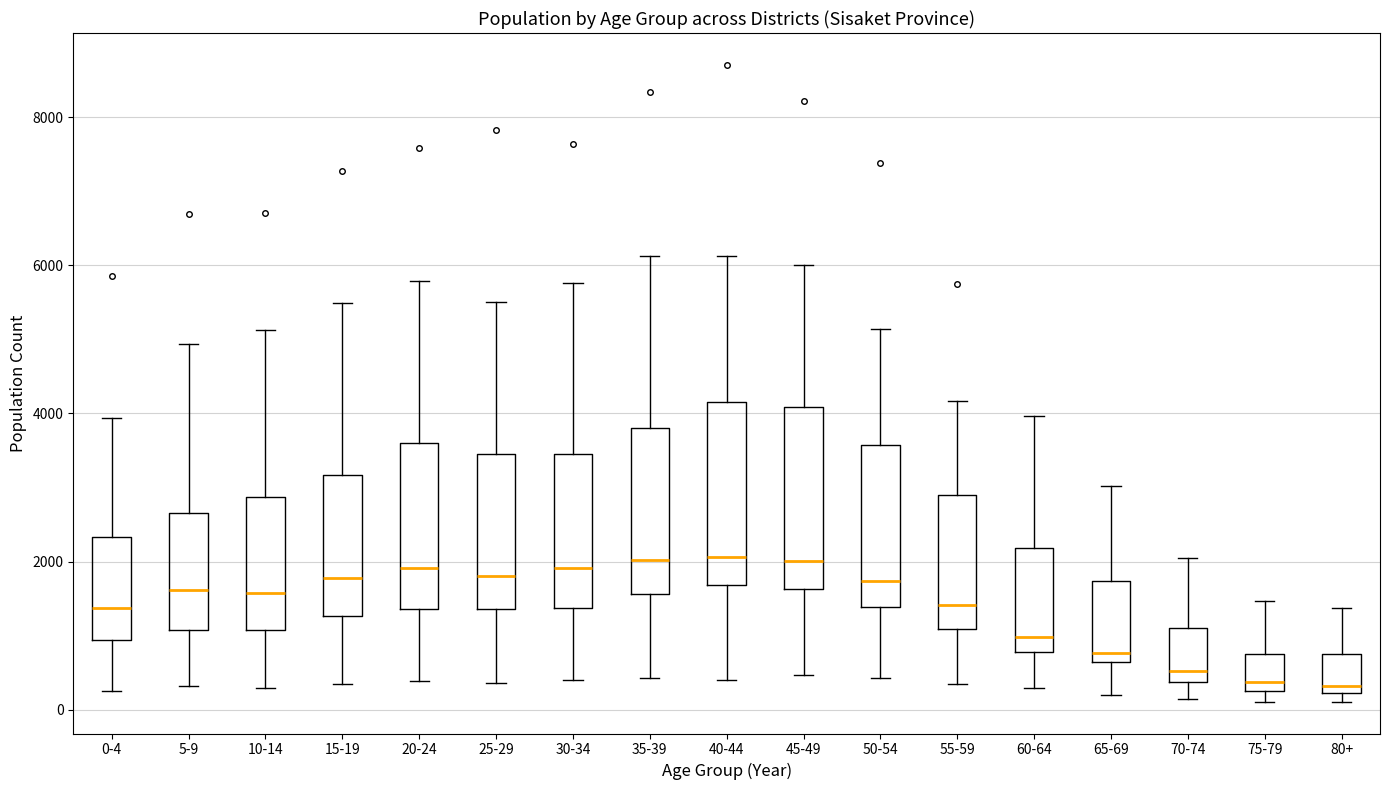

Reading left to right, read every box against the y-axis: the position of its median line, the range the box covers, and the ends of its whiskers. The values are not printed on the chart, so give them approximately, as read against the axis.

0-4: median 1400, box 1000 to 2400, whiskers 200 to 4000
5-9: median 1600, box 1000 to 2600, whiskers 400 to 5000
10-14: median 1600, box 1000 to 2800, whiskers 200 to 5200
15-19: median 1800, box 1200 to 3200, whiskers 400 to 5400
20-24: median 2000, box 1400 to 3600, whiskers 400 to 5800
25-29: median 1800, box 1400 to 3400, whiskers 400 to 5600
30-34: median 2000, box 1400 to 3400, whiskers 400 to 5800
35-39: median 2000, box 1600 to 3800, whiskers 400 to 6200
40-44: median 2000, box 1600 to 4200, whiskers 400 to 6200
45-49: median 2000, box 1600 to 4000, whiskers 400 to 6000
50-54: median 1800, box 1400 to 3600, whiskers 400 to 5200
55-59: median 1400, box 1000 to 3000, whiskers 400 to 4200
60-64: median 1000, box 800 to 2200, whiskers 200 to 4000
65-69: median 800, box 600 to 1800, whiskers 200 to 3000
70-74: median 600, box 400 to 1200, whiskers 200 to 2000
75-79: median 400, box 200 to 800, whiskers 200 (just below the box's lower edge) to 1400
80+: median 400, box 200 to 800, whiskers 200 (just below the box's lower edge) to 1400